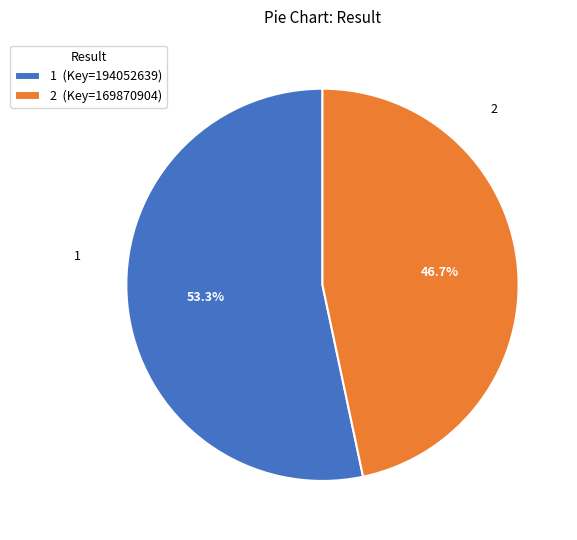

What is the majority slice?

1